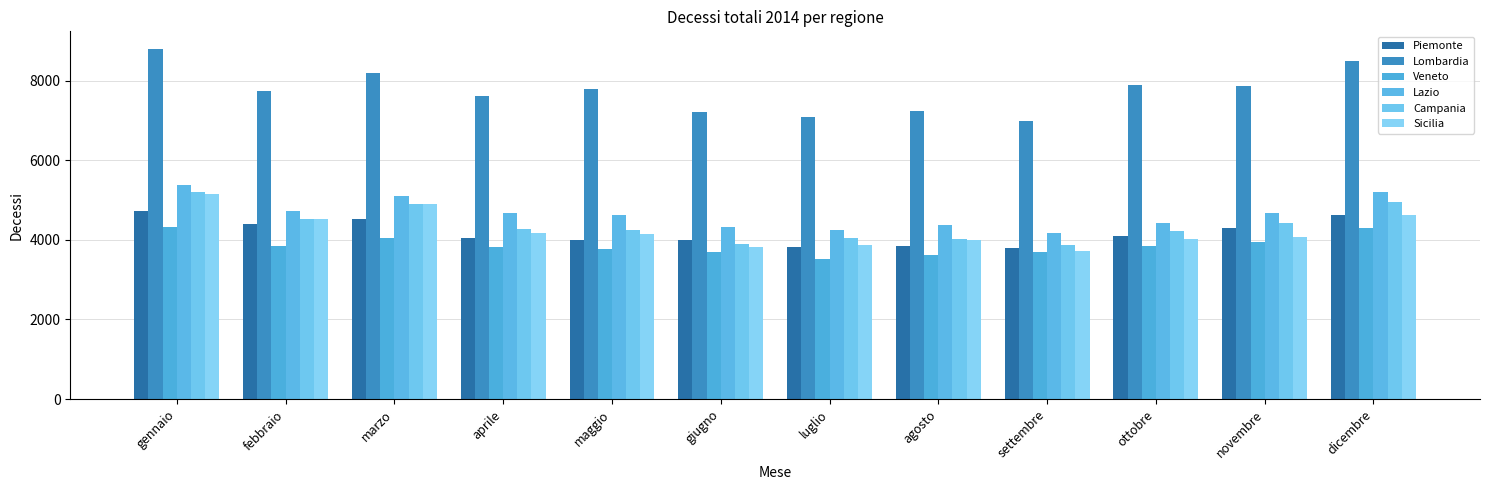

What is the difference between the maximum and minimum values in the Campania series?

1333